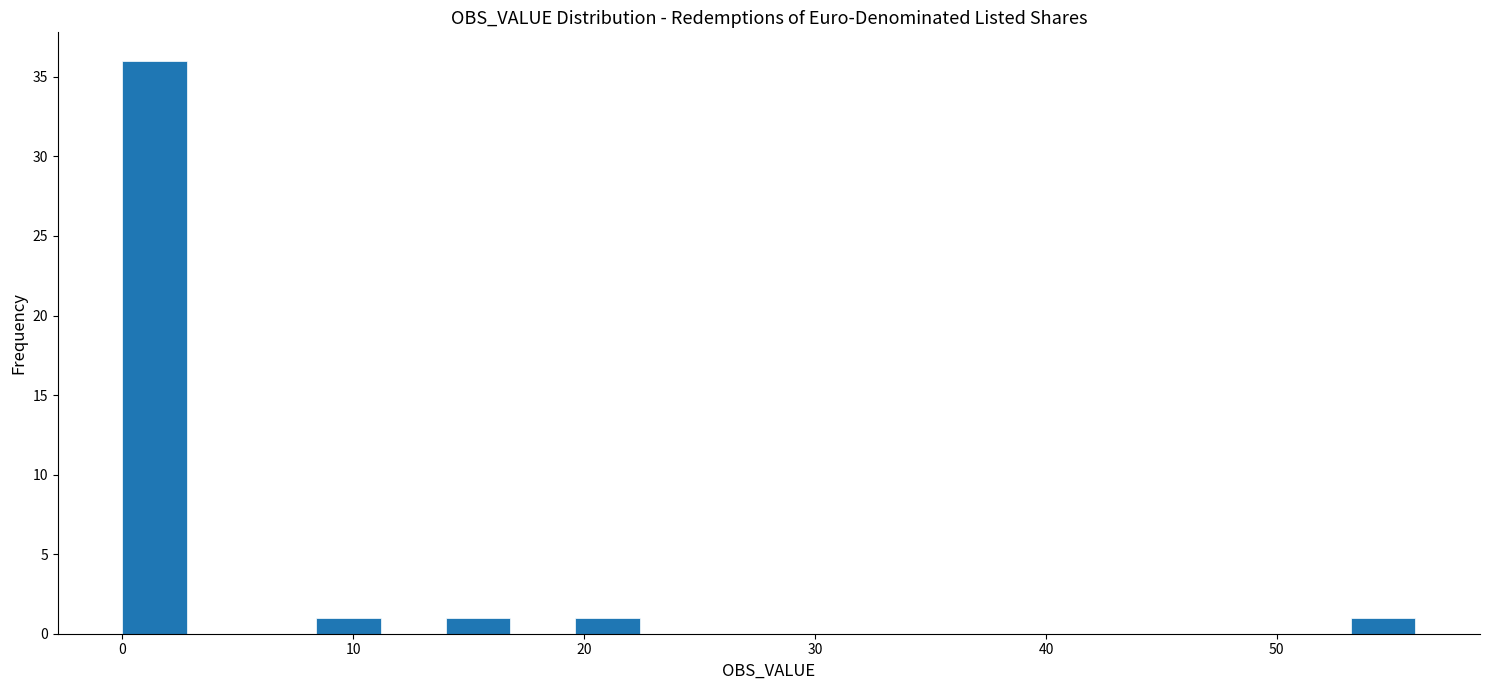

Read against the x-axis, roughly where is the centre of the tallest bar?

1